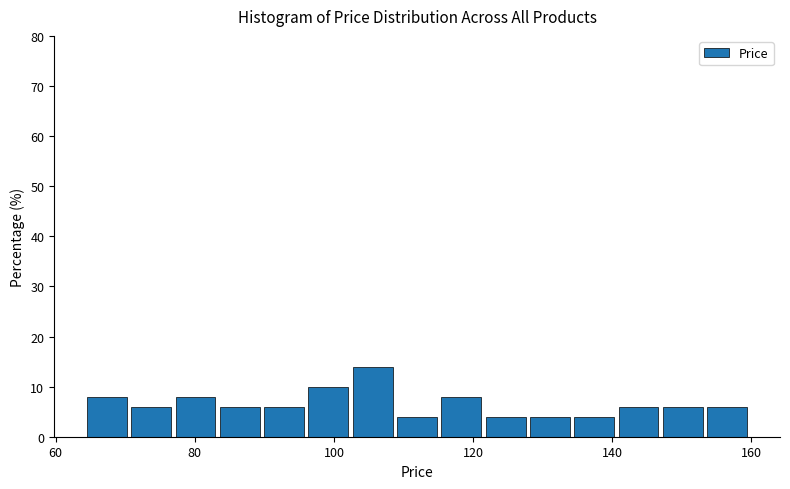

Read against the x-axis, roughly where is the centre of the tallest bar?

106